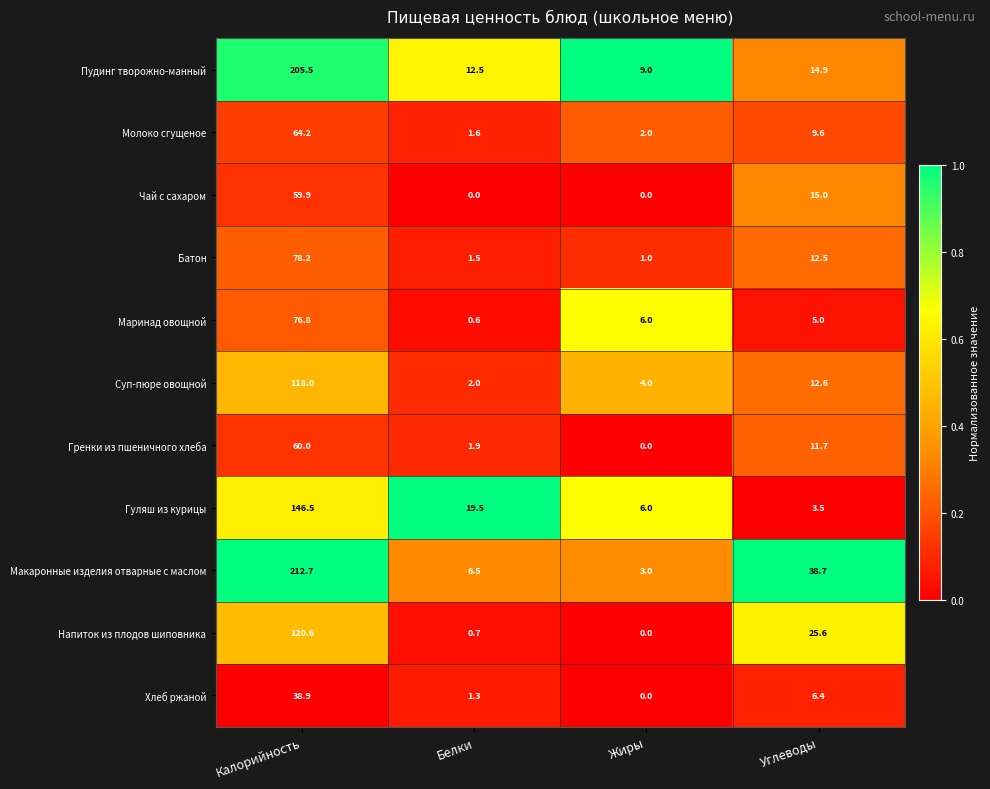

Which series changed the most between Белки and Углеводы?

Макаронные изделия отварные с маслом